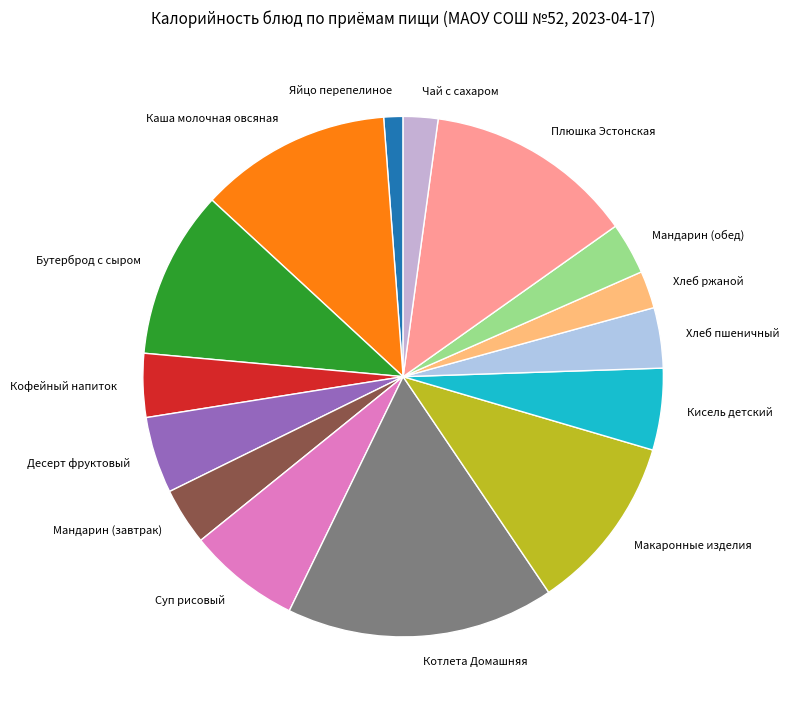

What is the smallest slice in the pie chart?

Яйцо перепелиное